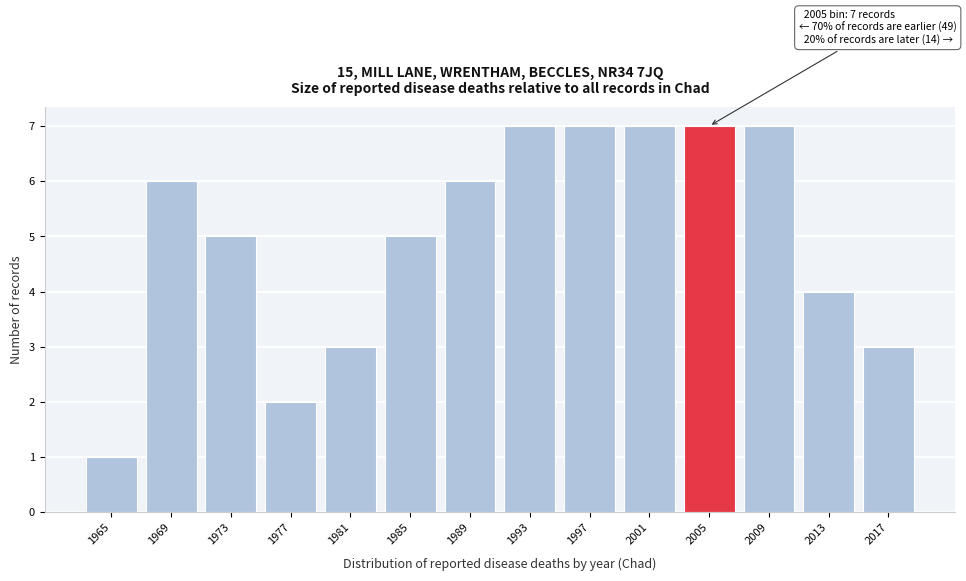

Reading left to right, list all the values displayed in this chart.

1	6	5	2	3	5	6	7	7	7	7	7	4	3